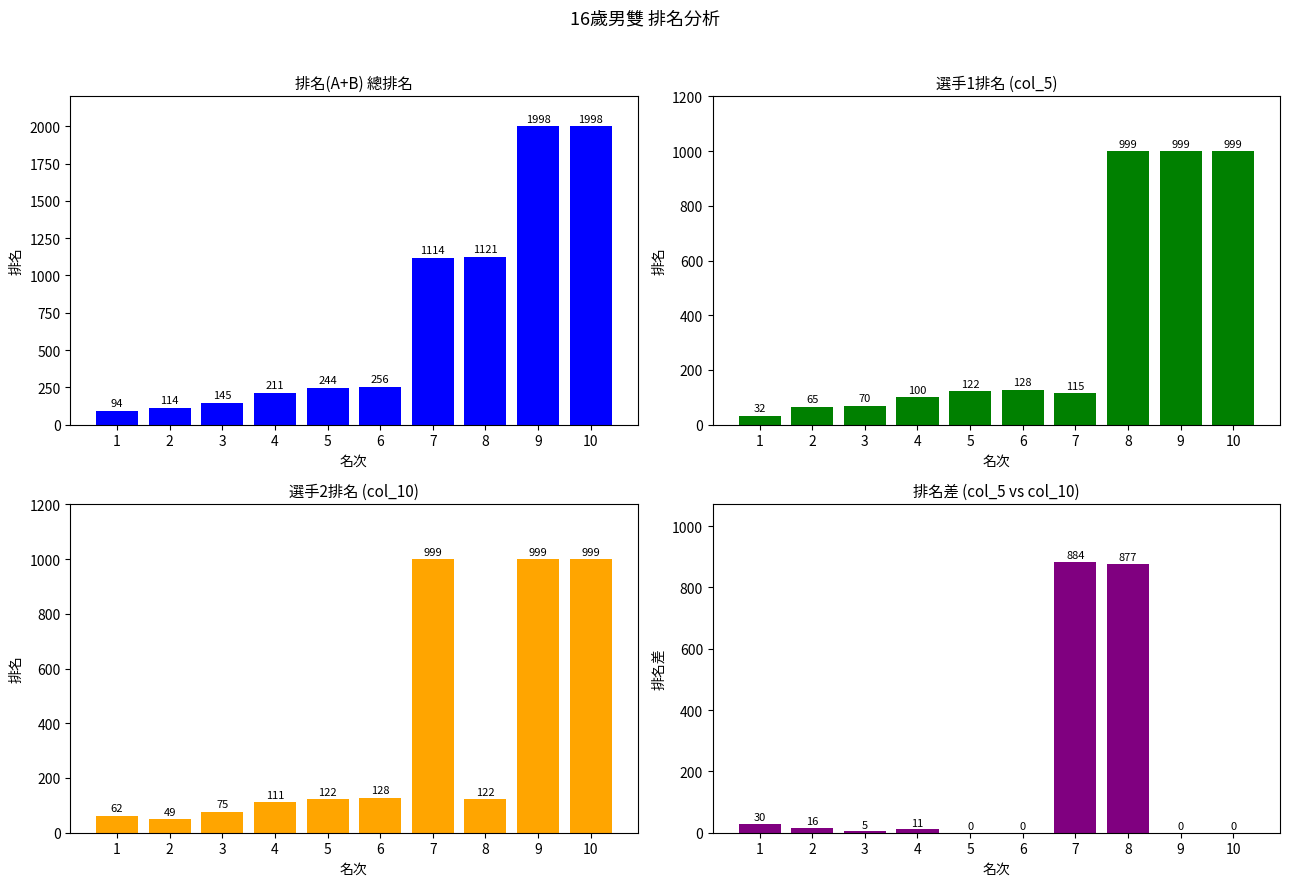

At which category is the sum across all series the highest?

9